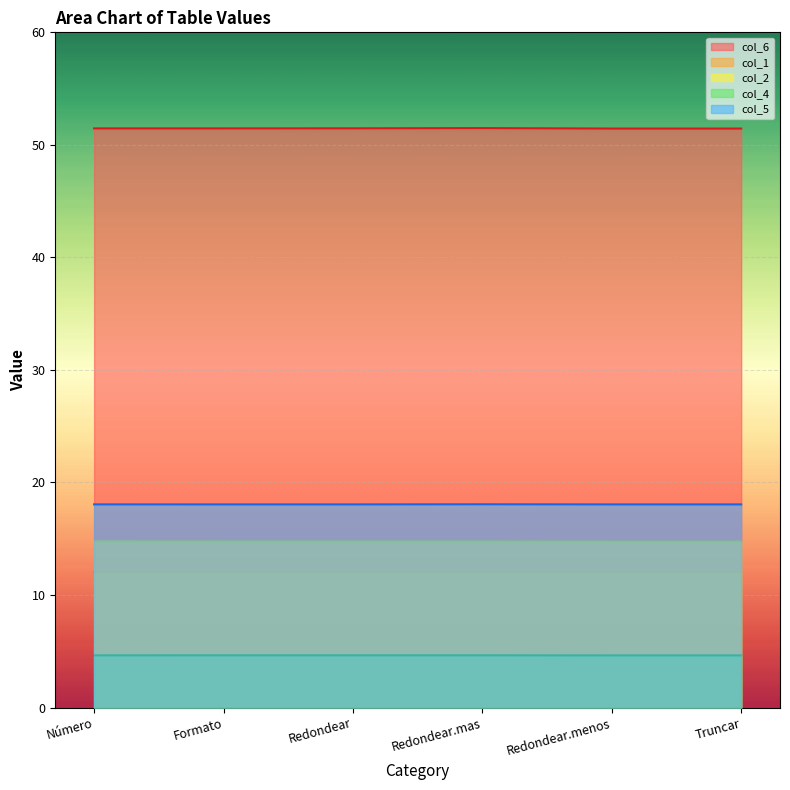

Does the chart display data point markers on the line(s)?

No